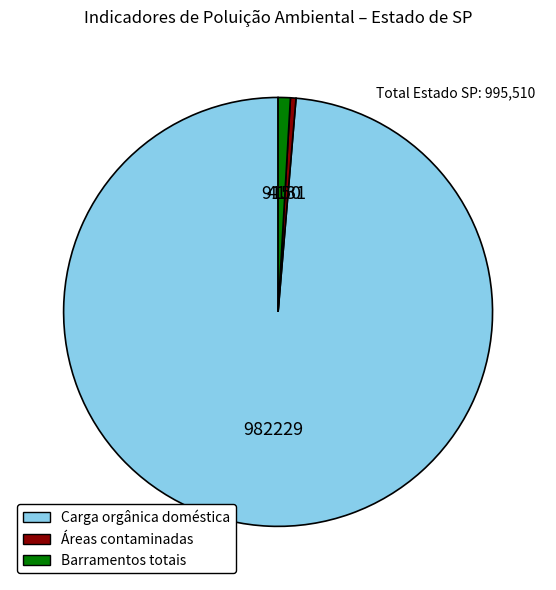

Which slice is the largest?

Carga orgânica doméstica